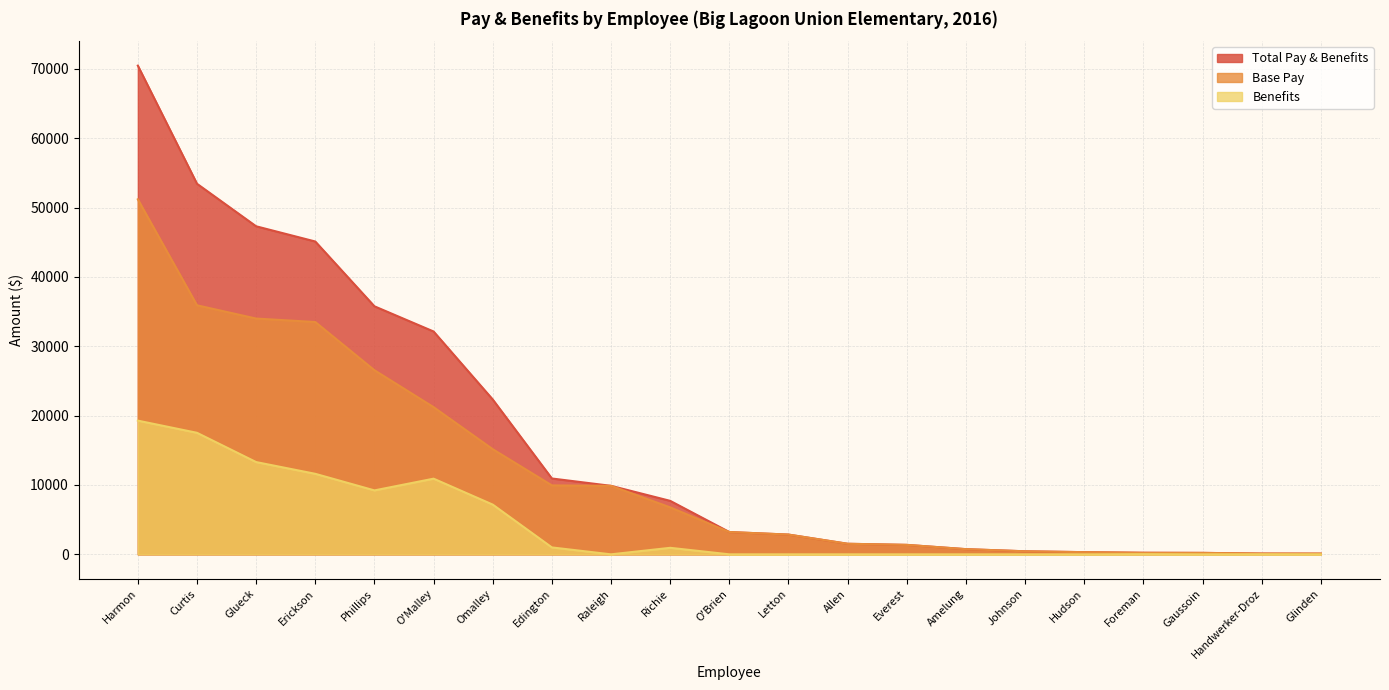

Between Glueck and Richie, which is larger?

Glueck